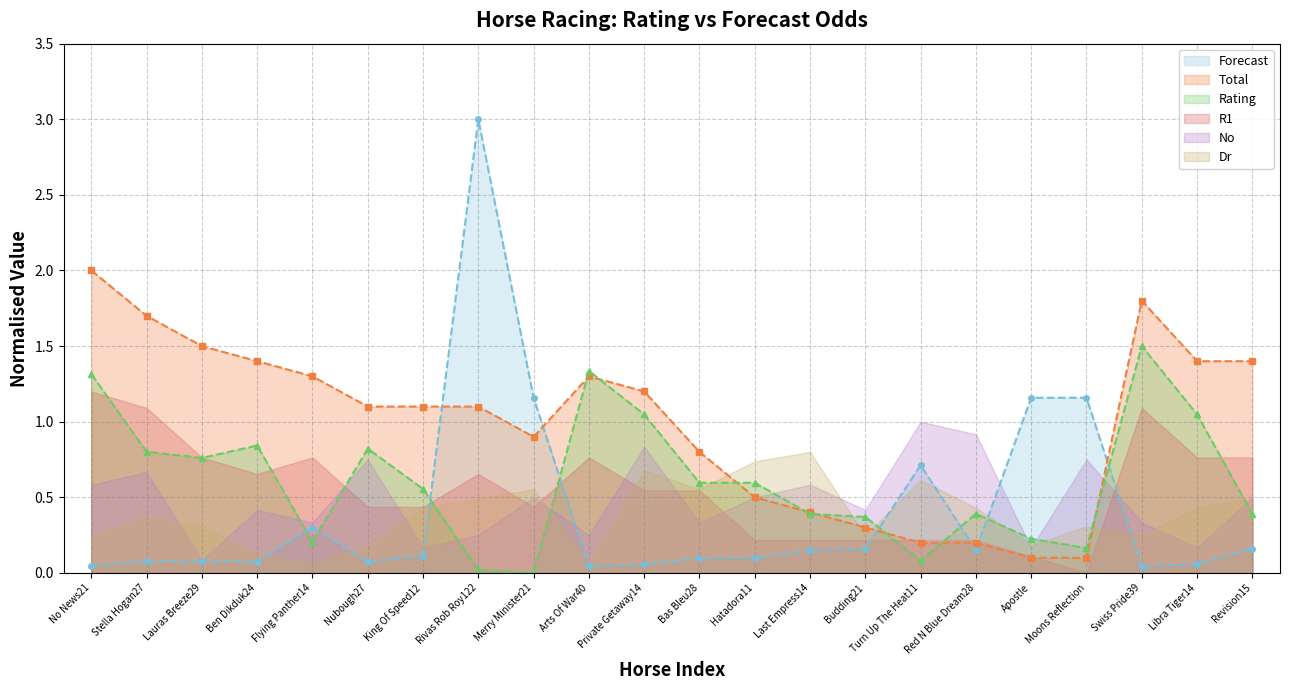

Reading right to left, extract all data points from this chart.

Forecast: 0.2	0.1	0.0	1.2	1.2	0.1	0.7	0.2	0.1	0.1	0.1	0.1	0.0	1.2	3.0	0.1	0.1	0.3	0.1	0.1	0.1	0.0
Total: 1.4	1.4	1.8	0.1	0.1	0.2	0.2	0.3	0.4	0.5	0.8	1.2	1.3	0.9	1.1	1.1	1.1	1.3	1.4	1.5	1.7	2.0
Rating: 0.4	1.0	1.5	0.2	0.2	0.4	0.1	0.4	0.4	0.6	0.6	1.0	1.3	0.0	0.0	0.6	0.8	0.2	0.8	0.8	0.8	1.3